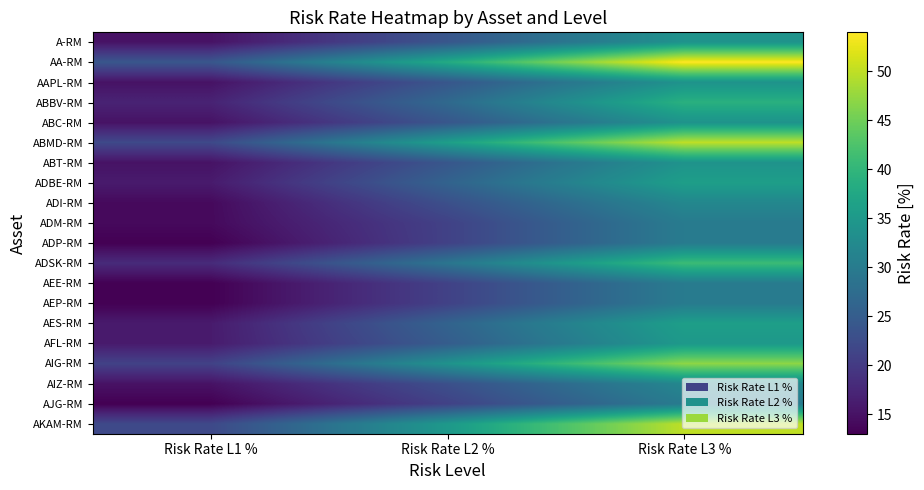

Reading right to left, list all the values displayed in this chart.

A-RM: Risk Rate L3 %=34	Risk Rate L2 %=24	Risk Rate L1 %=15
AA-RM: Risk Rate L3 %=54	Risk Rate L2 %=38	Risk Rate L1 %=24
AAPL-RM: Risk Rate L3 %=34	Risk Rate L2 %=24	Risk Rate L1 %=15
ABBV-RM: Risk Rate L3 %=39	Risk Rate L2 %=27	Risk Rate L1 %=17
ABC-RM: Risk Rate L3 %=34	Risk Rate L2 %=24	Risk Rate L1 %=15
ABMD-RM: Risk Rate L3 %=50	Risk Rate L2 %=36	Risk Rate L1 %=22
ABT-RM: Risk Rate L3 %=34	Risk Rate L2 %=24	Risk Rate L1 %=15
ADBE-RM: Risk Rate L3 %=36	Risk Rate L2 %=26	Risk Rate L1 %=16
ADI-RM: Risk Rate L3 %=32	Risk Rate L2 %=23	Risk Rate L1 %=14
ADM-RM: Risk Rate L3 %=30	Risk Rate L2 %=21	Risk Rate L1 %=14
ADP-RM: Risk Rate L3 %=30	Risk Rate L2 %=21	Risk Rate L1 %=13
ADSK-RM: Risk Rate L3 %=41	Risk Rate L2 %=29	Risk Rate L1 %=18
AEE-RM: Risk Rate L3 %=30	Risk Rate L2 %=21	Risk Rate L1 %=13
AEP-RM: Risk Rate L3 %=30	Risk Rate L2 %=21	Risk Rate L1 %=13
AES-RM: Risk Rate L3 %=36	Risk Rate L2 %=26	Risk Rate L1 %=16
AFL-RM: Risk Rate L3 %=35	Risk Rate L2 %=25	Risk Rate L1 %=16
AIG-RM: Risk Rate L3 %=47	Risk Rate L2 %=34	Risk Rate L1 %=21
AIZ-RM: Risk Rate L3 %=32	Risk Rate L2 %=23	Risk Rate L1 %=15
AJG-RM: Risk Rate L3 %=30	Risk Rate L2 %=21	Risk Rate L1 %=13
AKAM-RM: Risk Rate L3 %=50	Risk Rate L2 %=35	Risk Rate L1 %=22